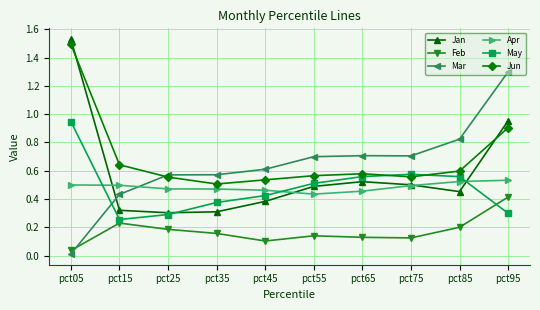

True or false: May and Feb cross at least once.

True